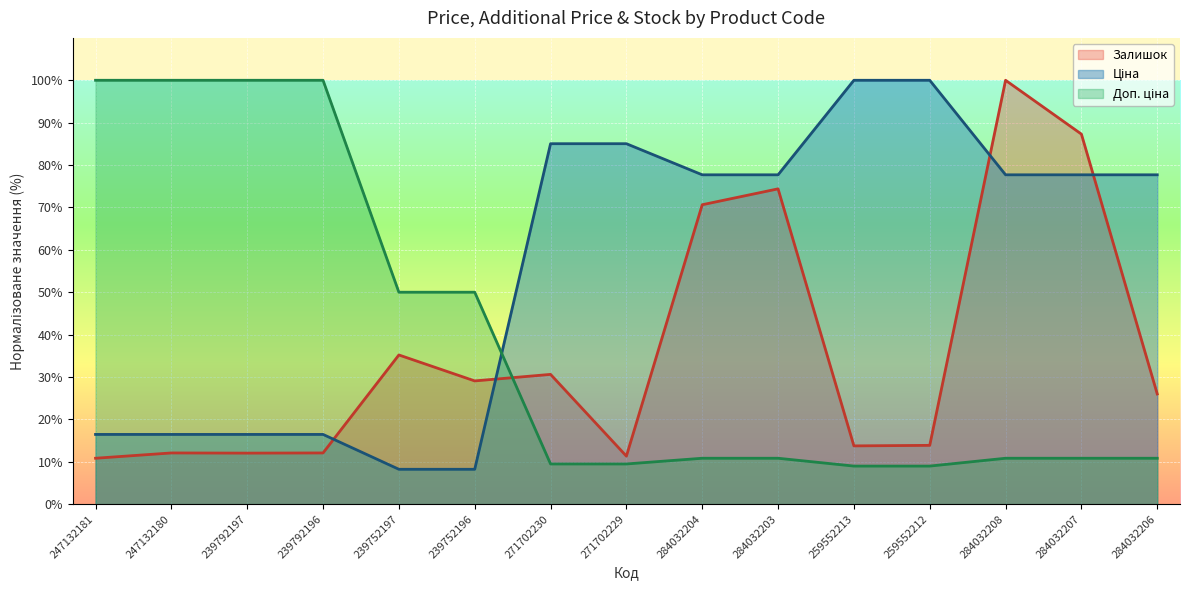

The value of Доп. ціна at 259552212 is 9.0. True or false?

True